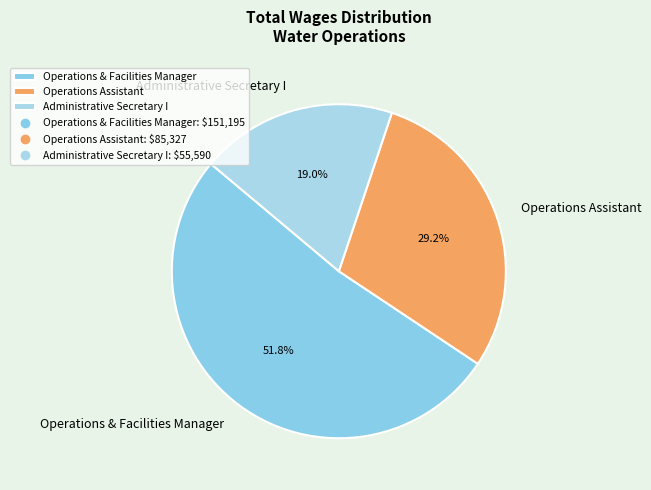

Is there any slice that represents more than half of the pie?

Yes